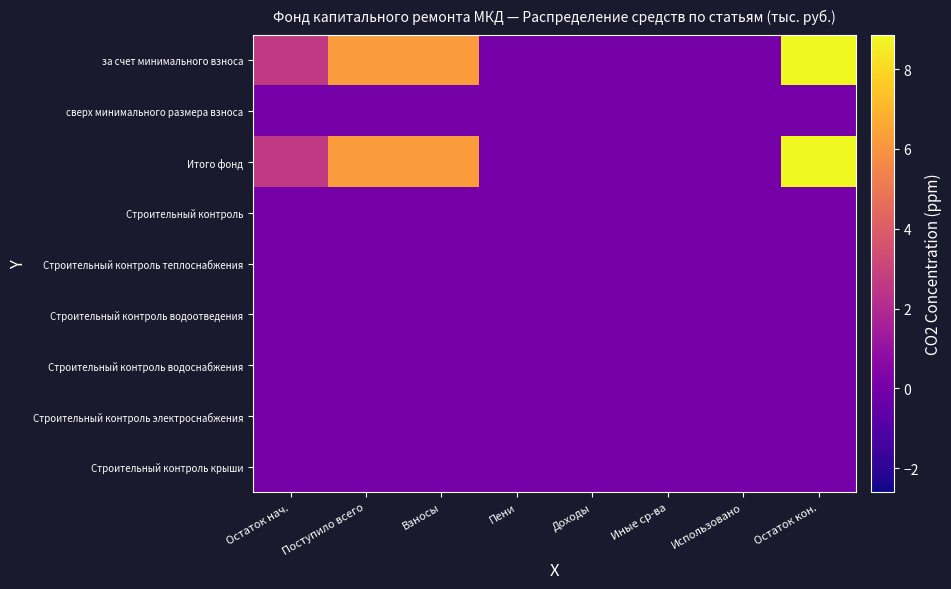

At how many categories does at least one series exceed 0?

4